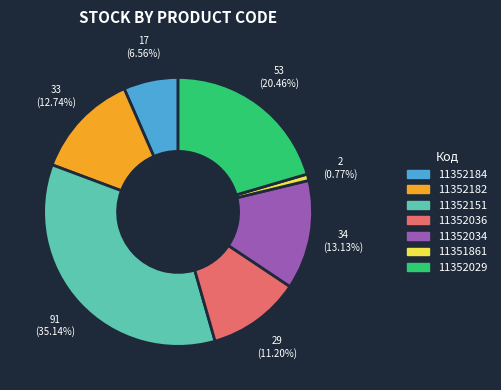

What is the total percentage of 11352029 and 11352151?

55.6%